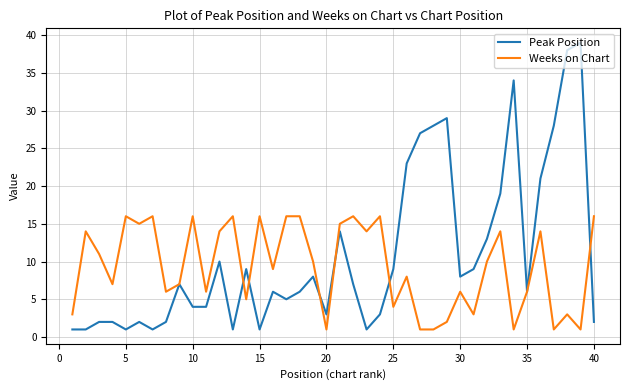

Reading left to right, transcribe all the data shown in this chart.

Peak Position: 1	1	2	2	1	2	1	2	7	4	4	10	1	9	1	6	5	6	8	3	14	7	1	3	9	23	27	28	29	8	9	13	19	34	6	21	28	38	39	2
Weeks on Chart: 3	14	11	7	16	15	16	6	7	16	6	14	16	5	16	9	16	16	10	1	15	16	14	16	4	8	1	1	2	6	3	10	14	1	6	14	1	3	1	16